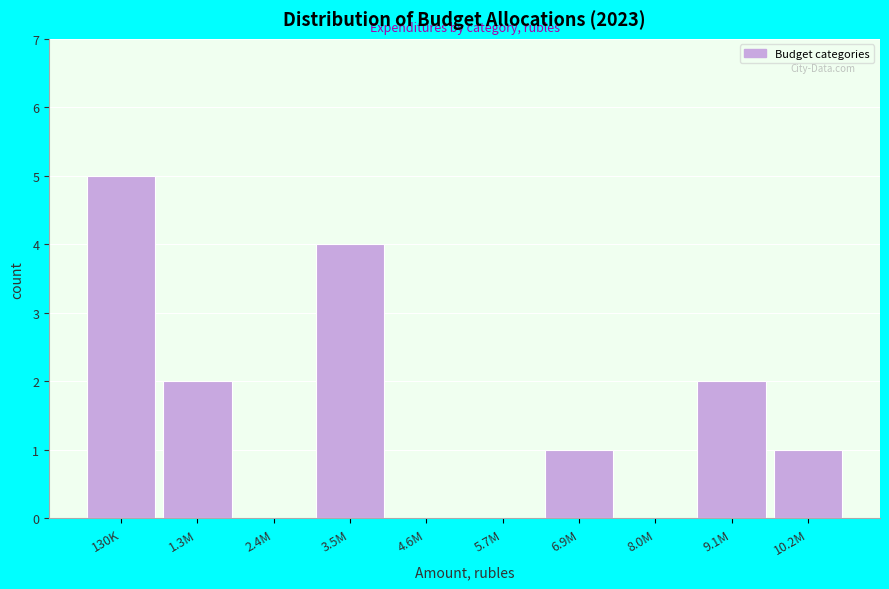

Reading right to left, what are all the values shown in this chart?

10.2M=1	9.1M=2	8.0M=0	6.9M=1	5.7M=0	4.6M=0	3.5M=4	2.4M=0	1.3M=2	130K=5